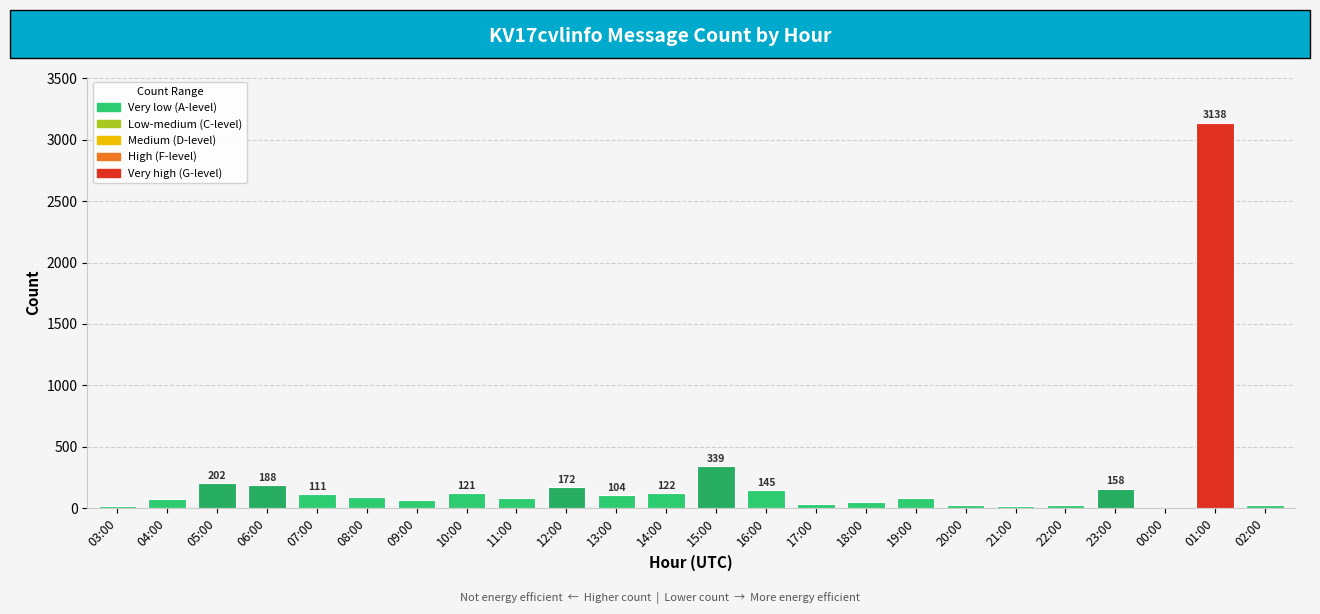

Which has a higher value, 12:00 or 01:00?

01:00